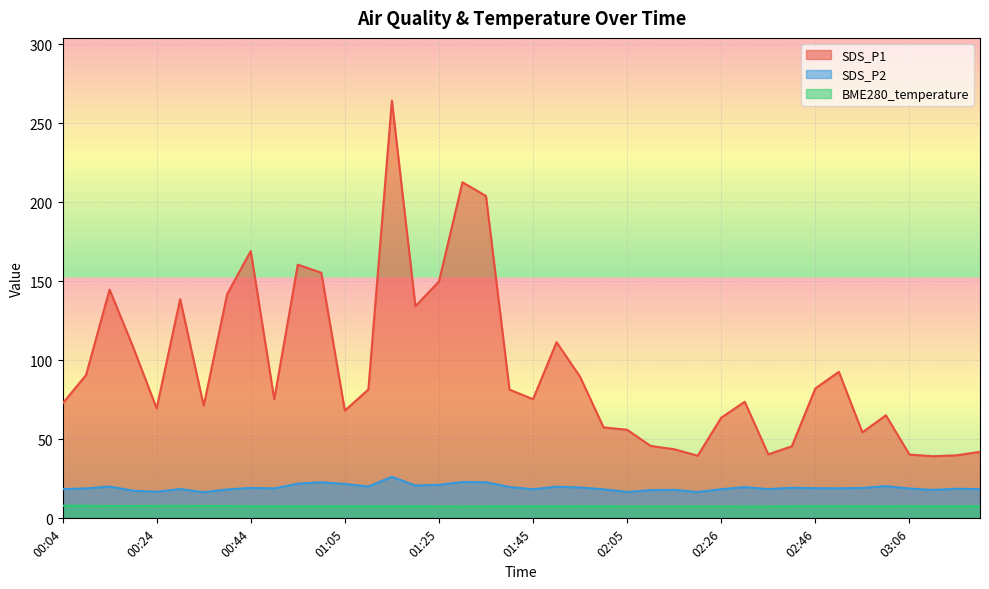

True or false: SDS_P2 and SDS_P1 intersect in this chart.

False